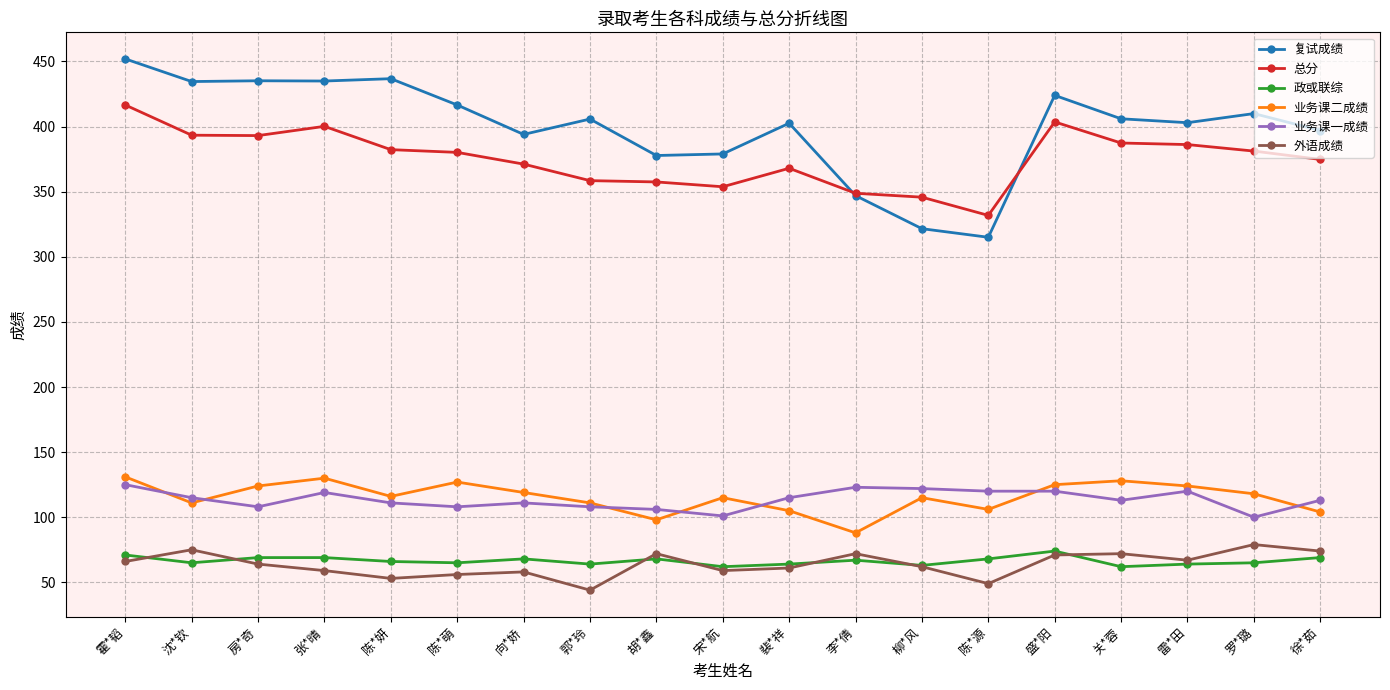

Which series ends up on top after the final intersection of 业务课一成绩 and 业务课二成绩?

业务课一成绩